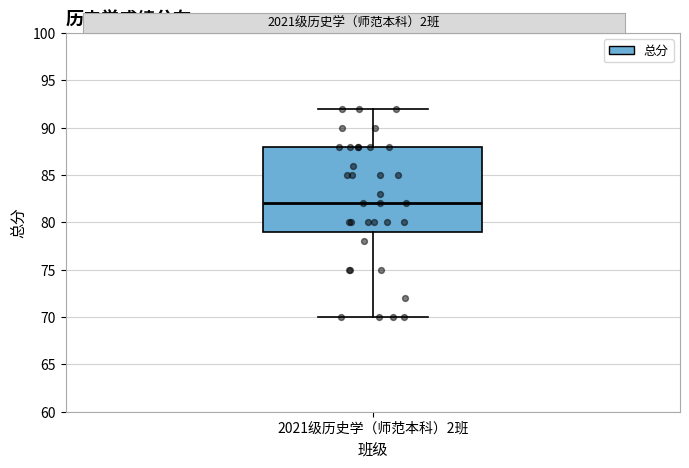

Read this box plot against the y-axis: the position of the median line, the range covered by the box, and the ends of both whiskers. The values are not printed on the chart, so give them approximately, as read against the axis.

median 82, box 79 to 88, whiskers 70 to 92